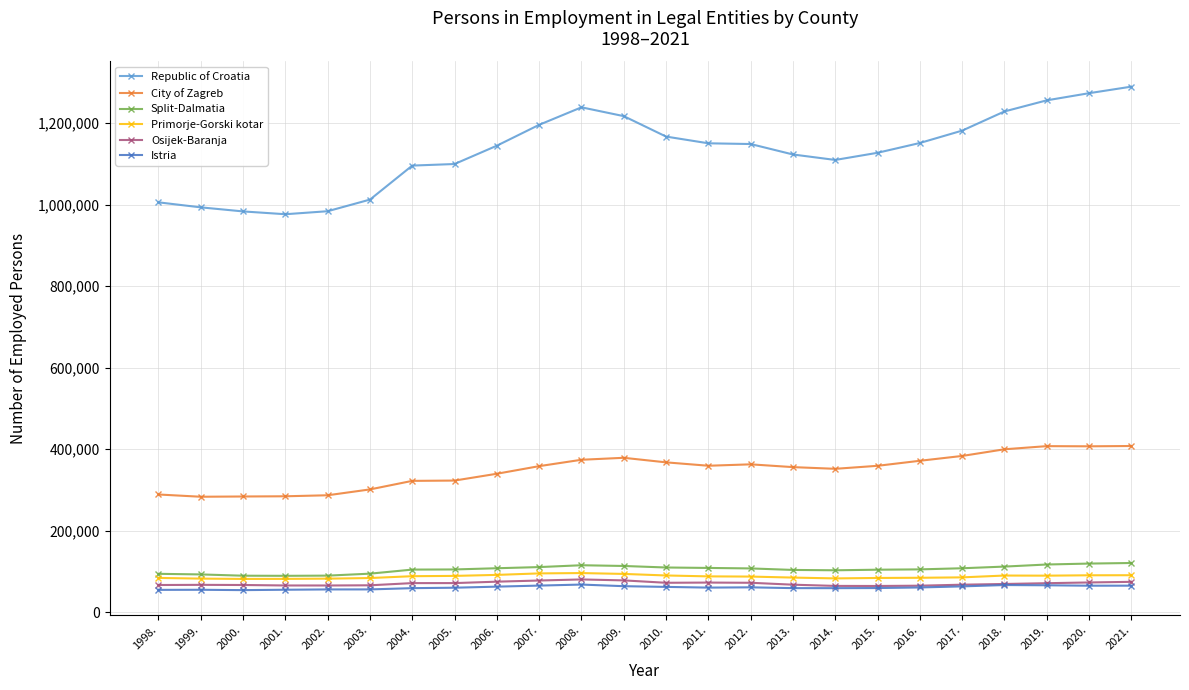

True or false: Split-Dalmatia and Osijek-Baranja cross at least once.

False